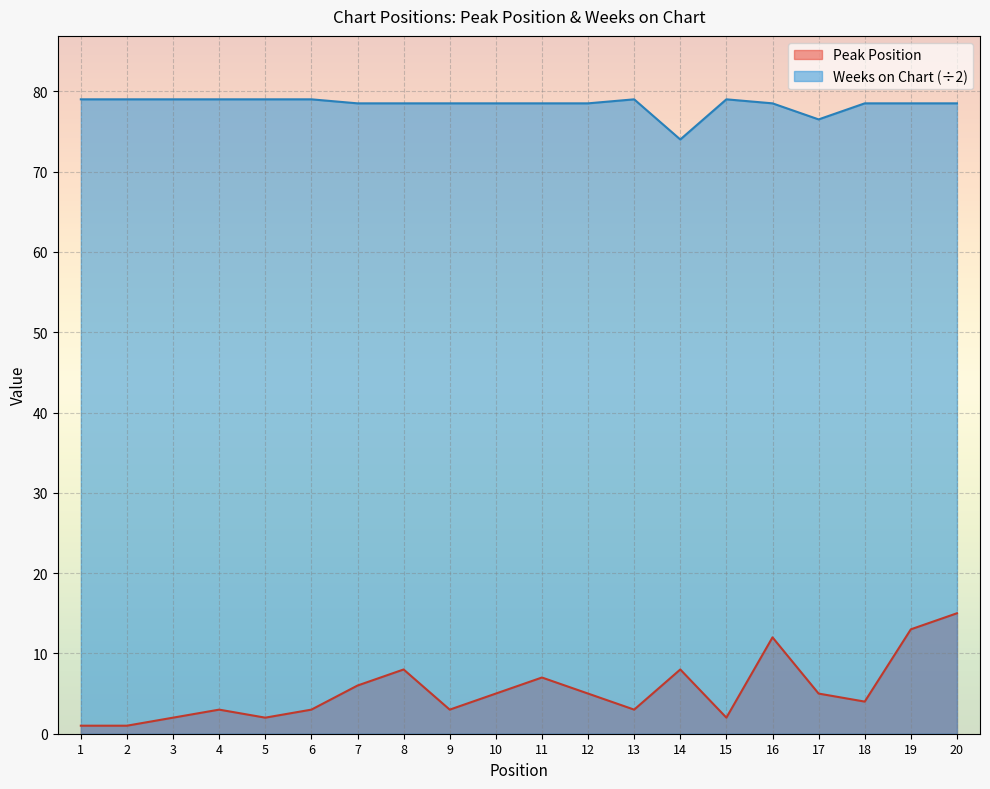

True or false: Weeks on Chart and Peak Position intersect in this chart.

False